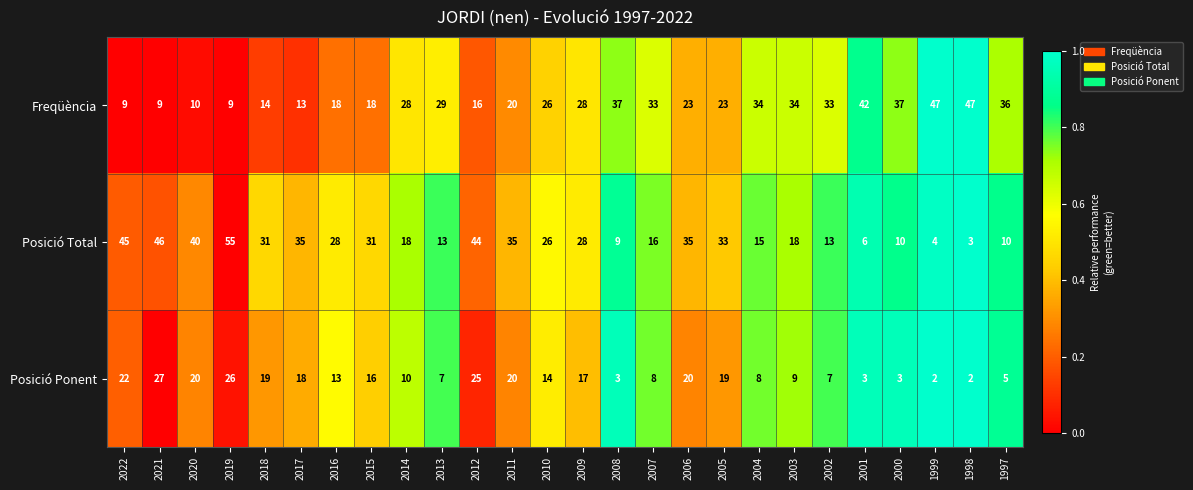

List the series in order of their peak value, lowest first.

Posició Ponent, Freqüència, Posició Total